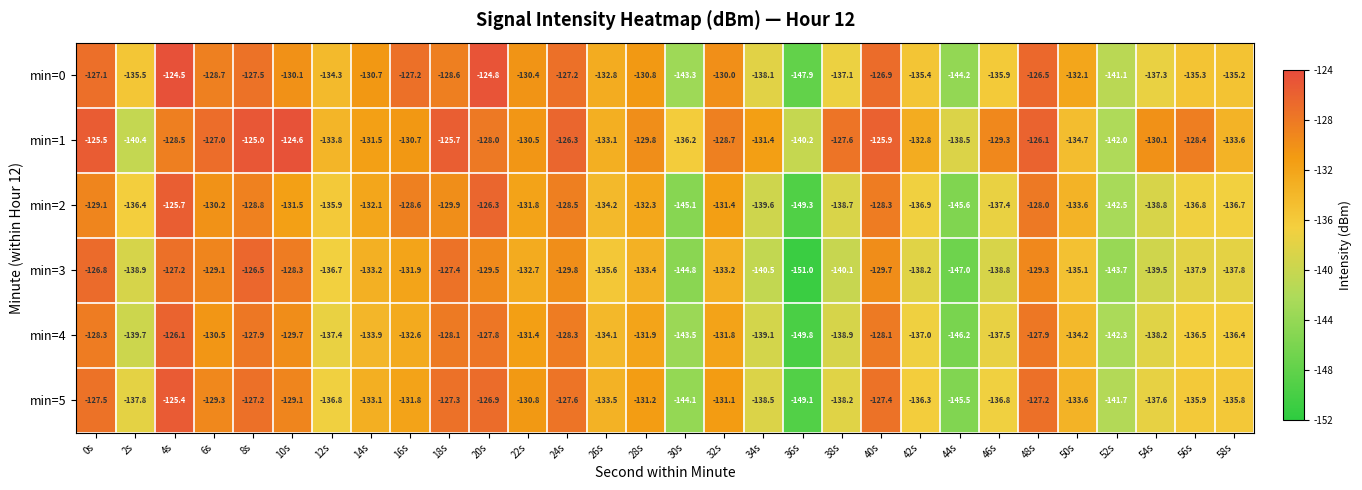

At which category is the sum across all series the highest?

4s